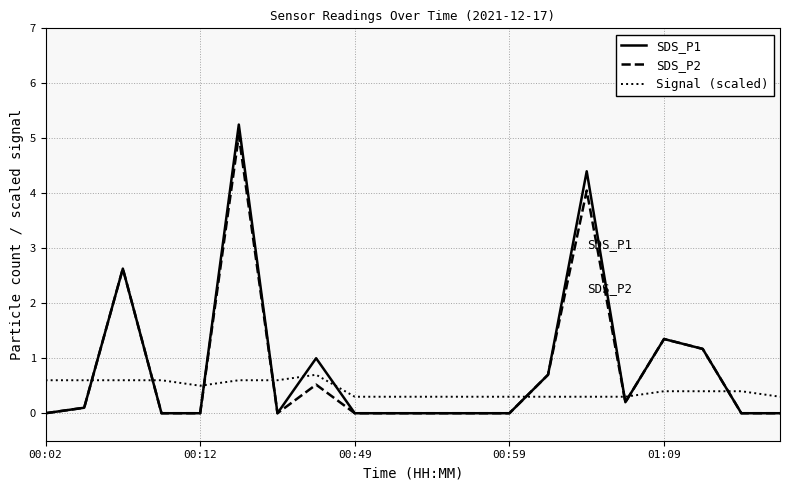

How many times do SDS_P1 and Signal (scaled) cross each other?

10